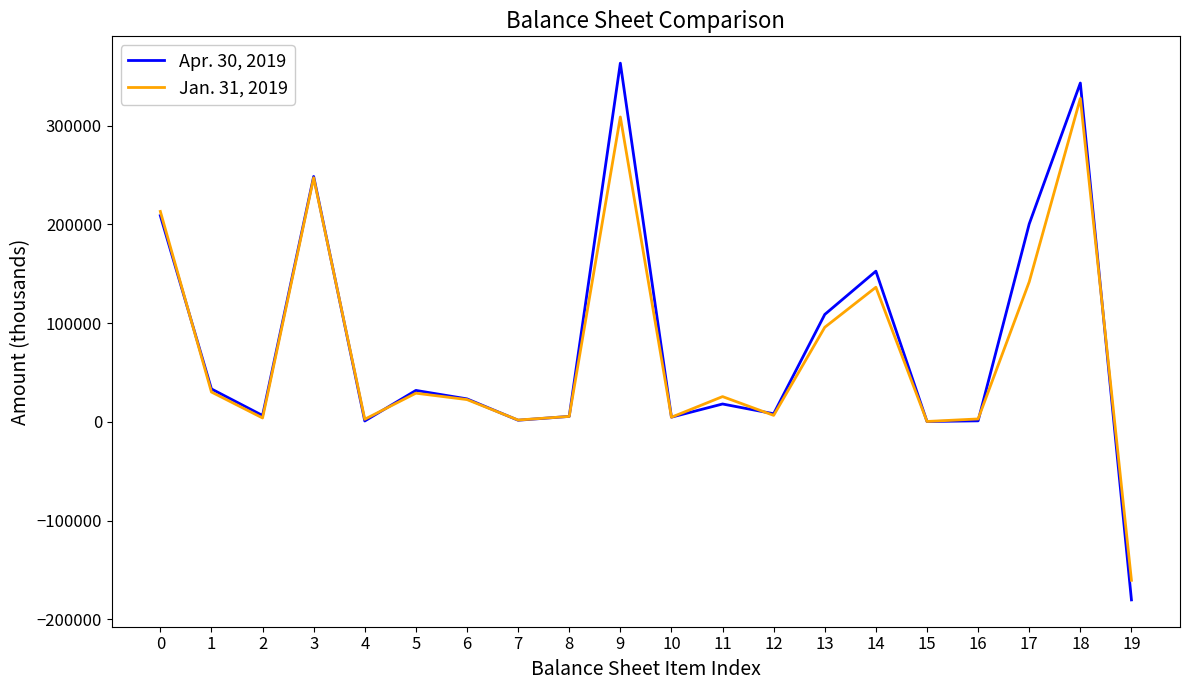

True or false: Jan. 31, 2019 has a value of 89218 at 0.

False